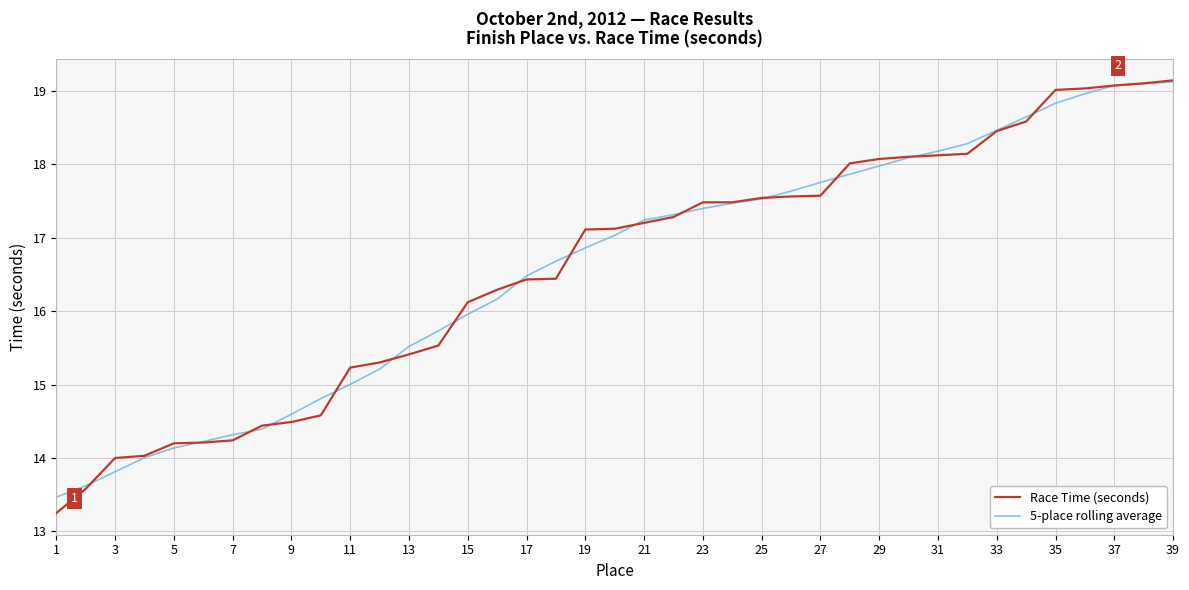

What is the highest value of the 5-place rolling average series?

19.1